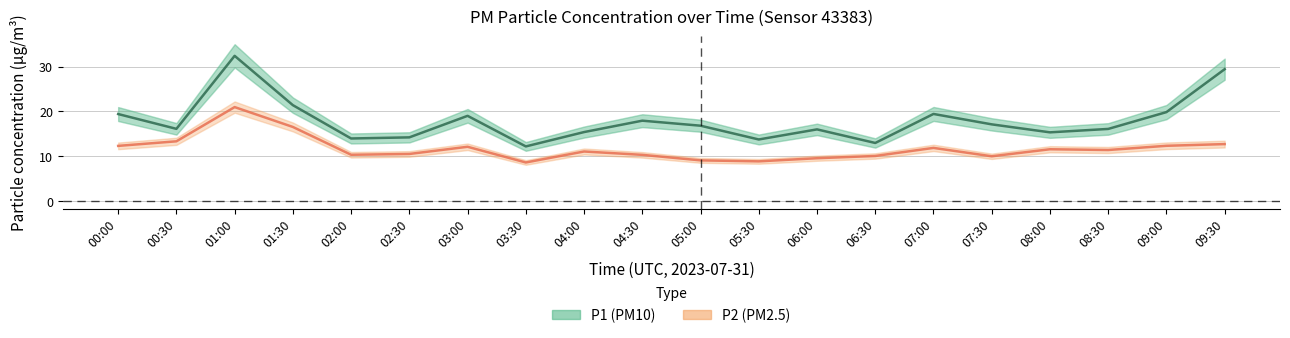

True or false: P1 (PM10) and P2 (PM2.5) intersect in this chart.

False